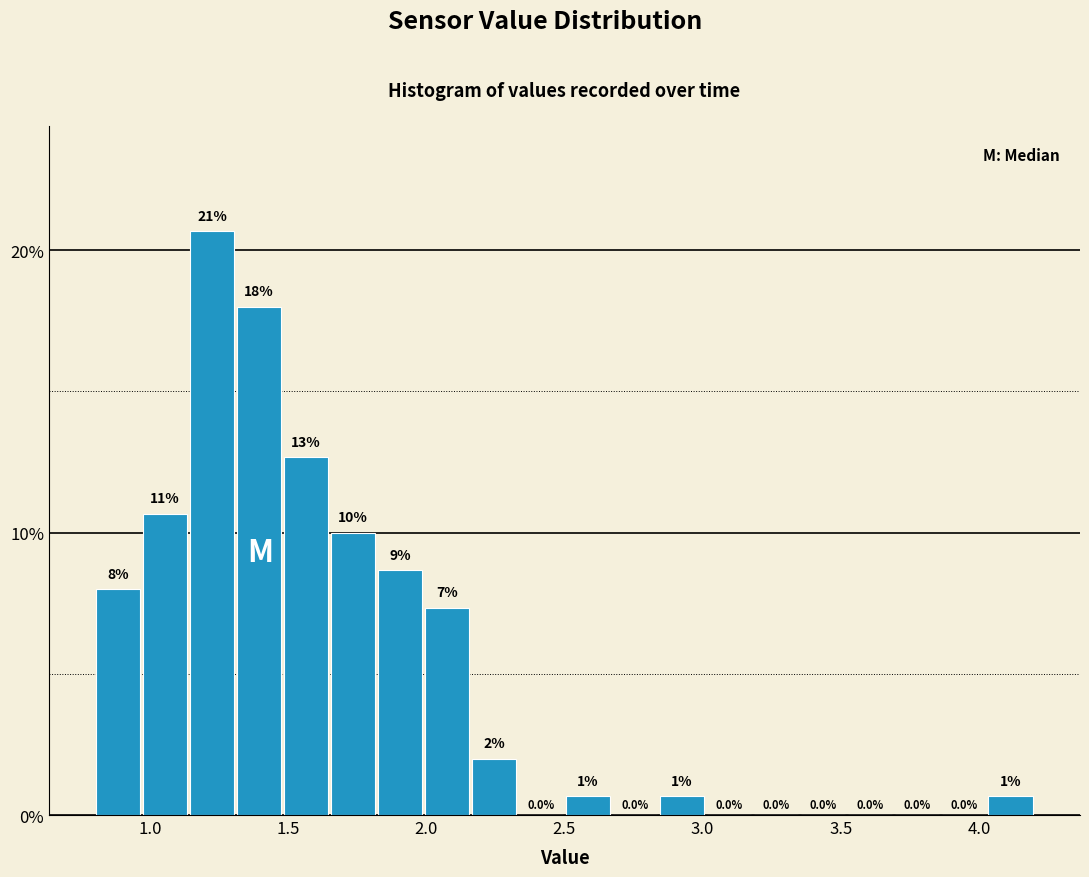

Read against the x-axis, roughly where is the centre of the tallest bar?

1.25